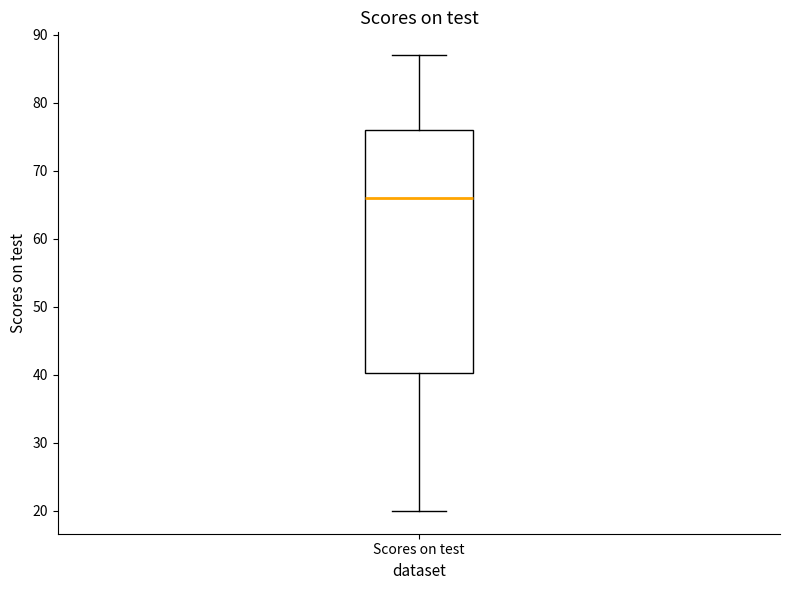

Read this box plot against the y-axis: the position of the median line, the range covered by the box, and the ends of both whiskers. The values are not printed on the chart, so give them approximately, as read against the axis.

median 66, box 40 to 76, whiskers 20 to 87